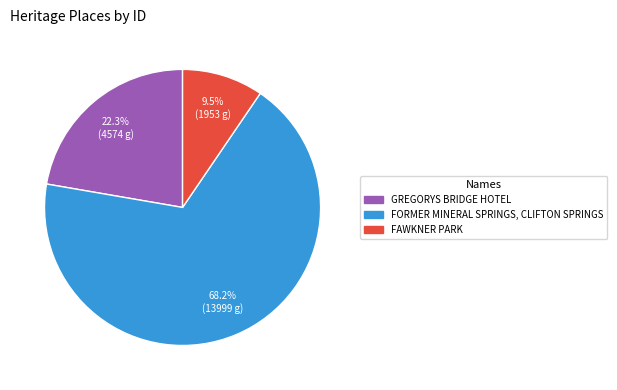

What is the smallest slice in the pie chart?

FAWKNER PARK